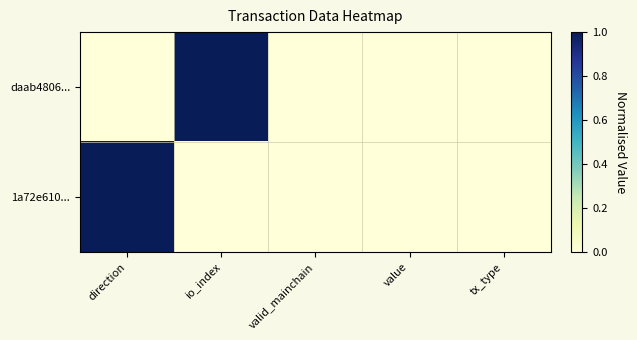

Reading left to right, what are all the values shown in this chart?

daab4806...: direction=0	io_index=1	valid_mainchain=0	value=0	tx_type=0
1a72e610...: direction=1	io_index=0	valid_mainchain=0	value=0	tx_type=0